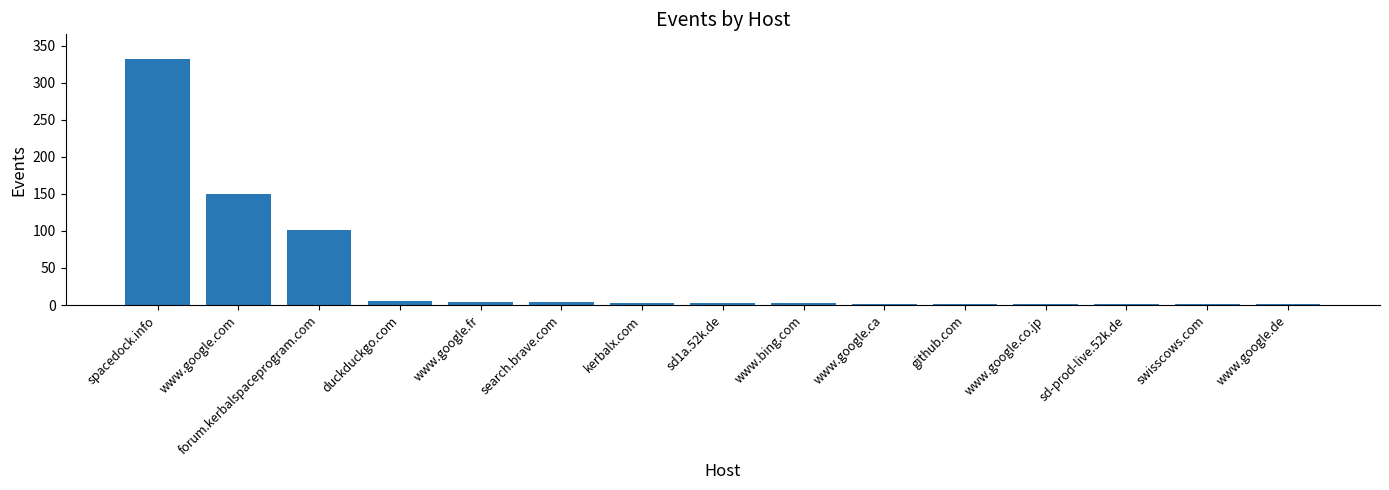

What is the sum of all values?

614